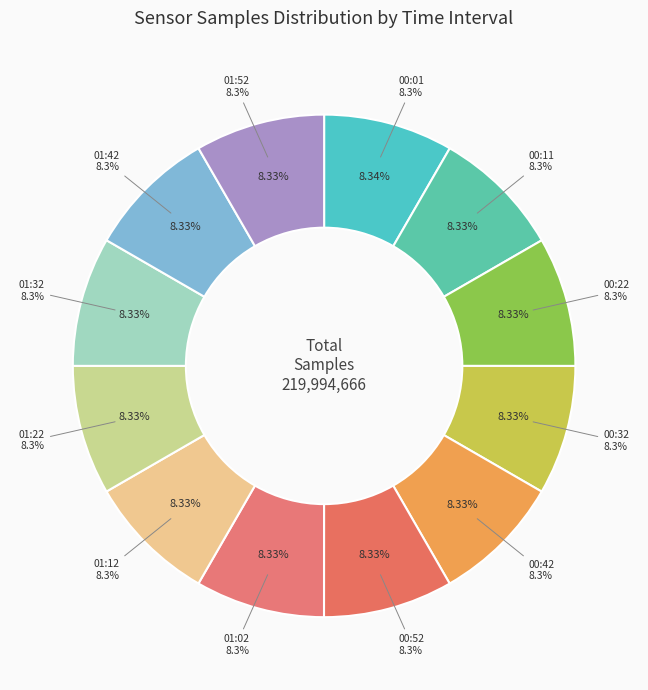

What is the change in value from 00:22 to 01:52?

-3416